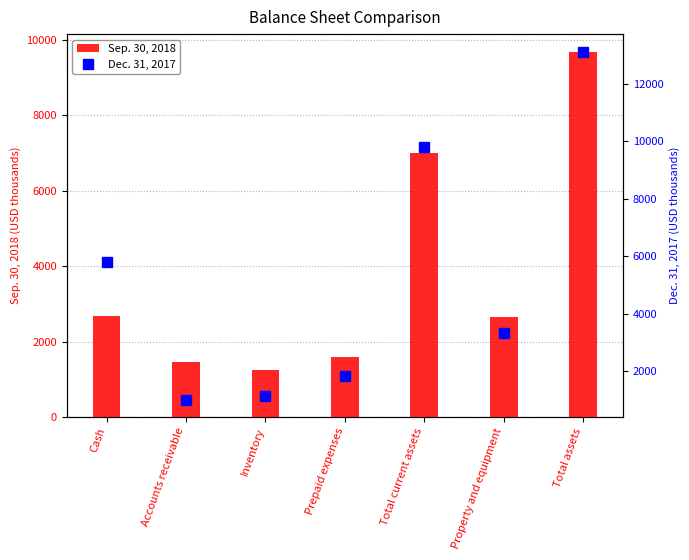

What is the maximum value for Sep. 30, 2018?

9665